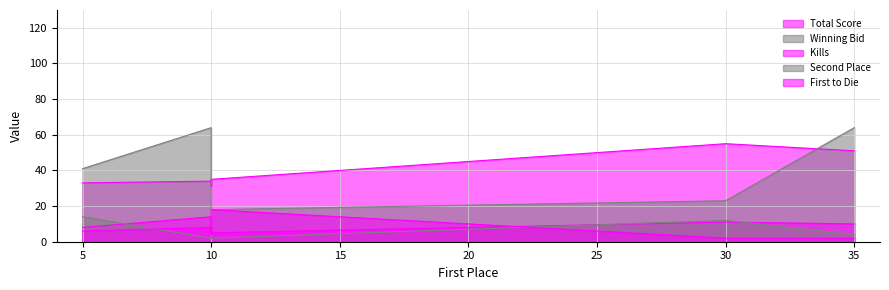

True or false: First to Die has more than 0 interior local peaks.

True